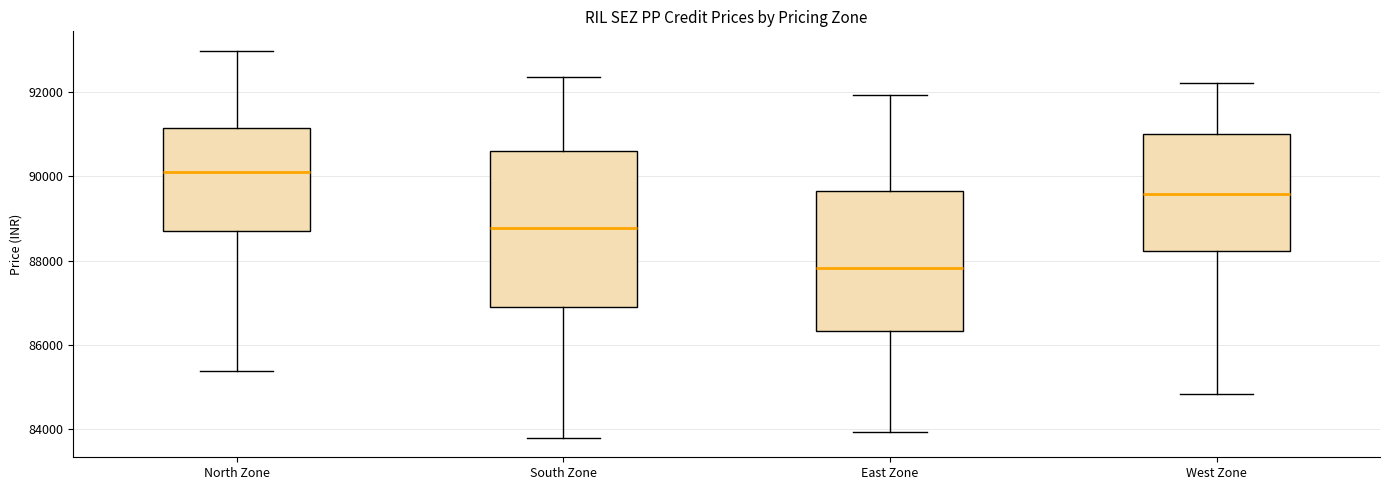

Which box's median line is the lowest?

East Zone